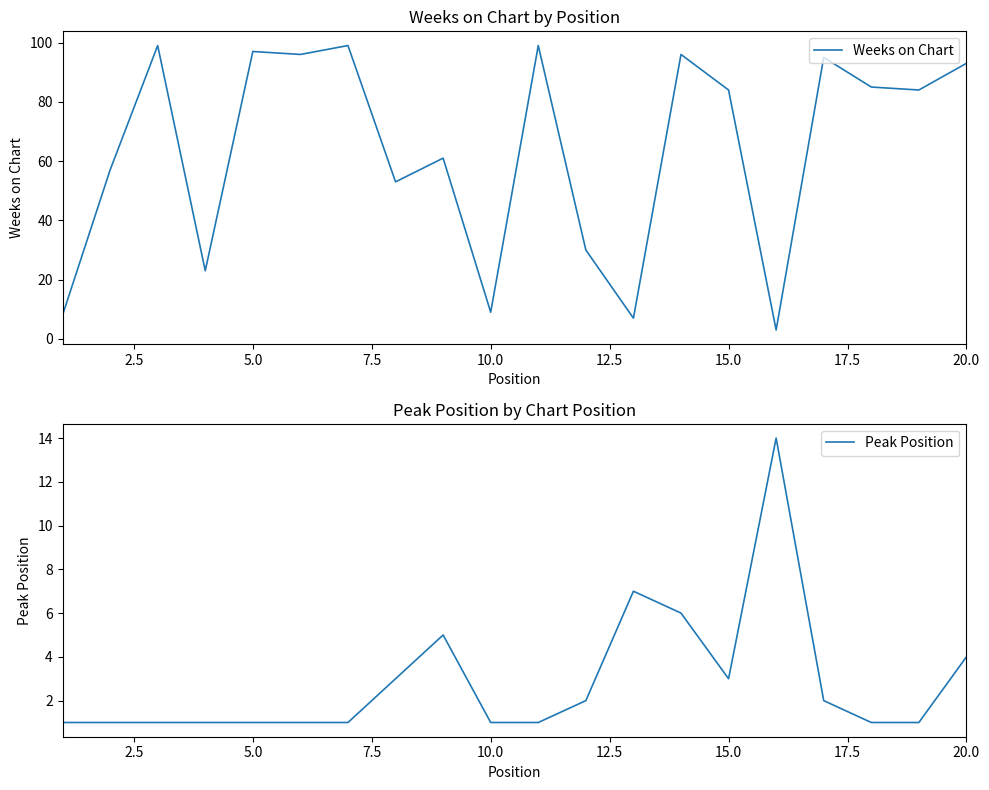

List the series in order of their overall mean, highest first.

Weeks on Chart, Peak Position